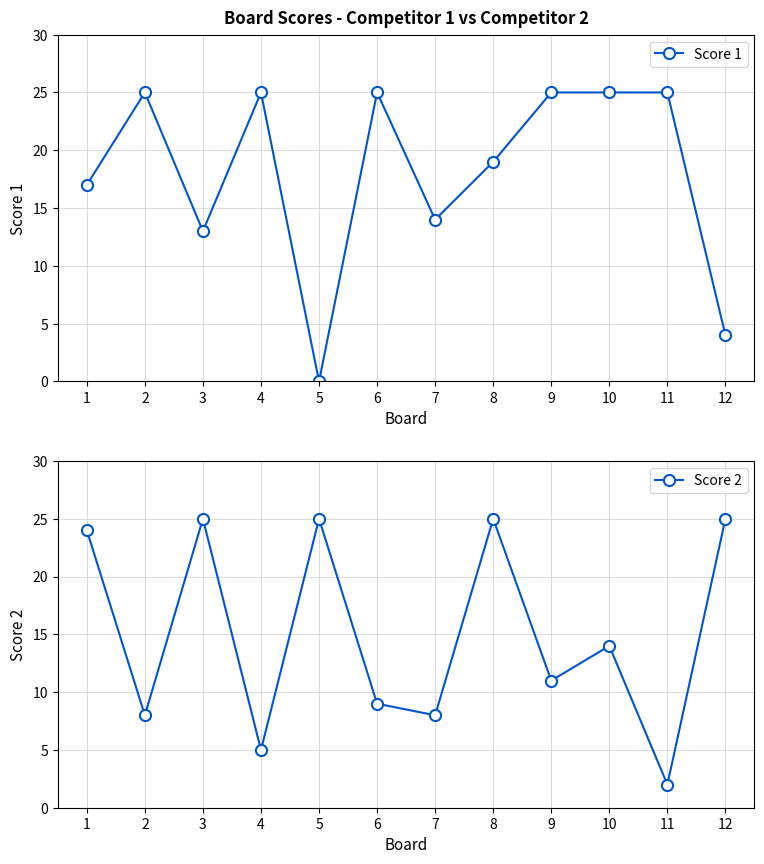

What is the approximate value of Score 1 at 10, to the nearest 10?

20